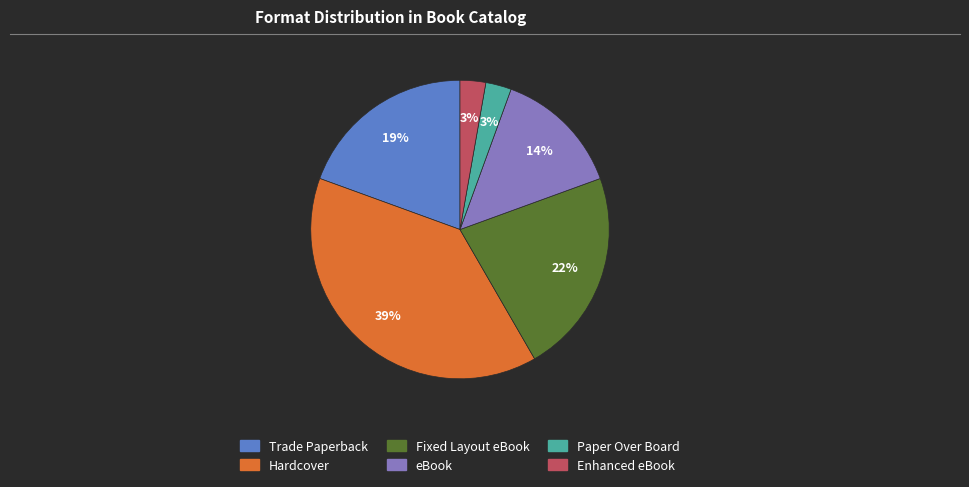

What percentage is the Enhanced eBook slice, to the nearest percent?

3%